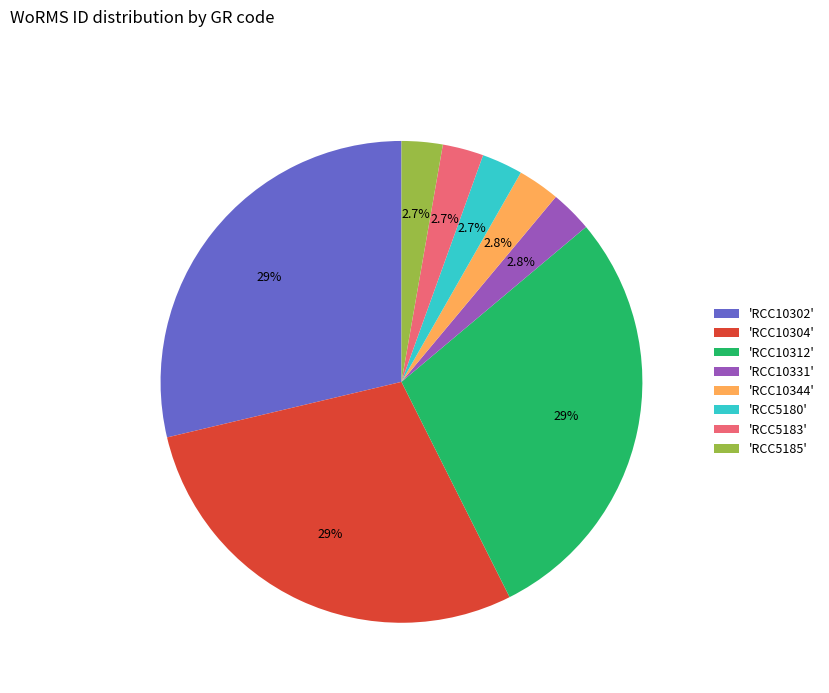

Is there any slice that represents more than half of the pie?

No